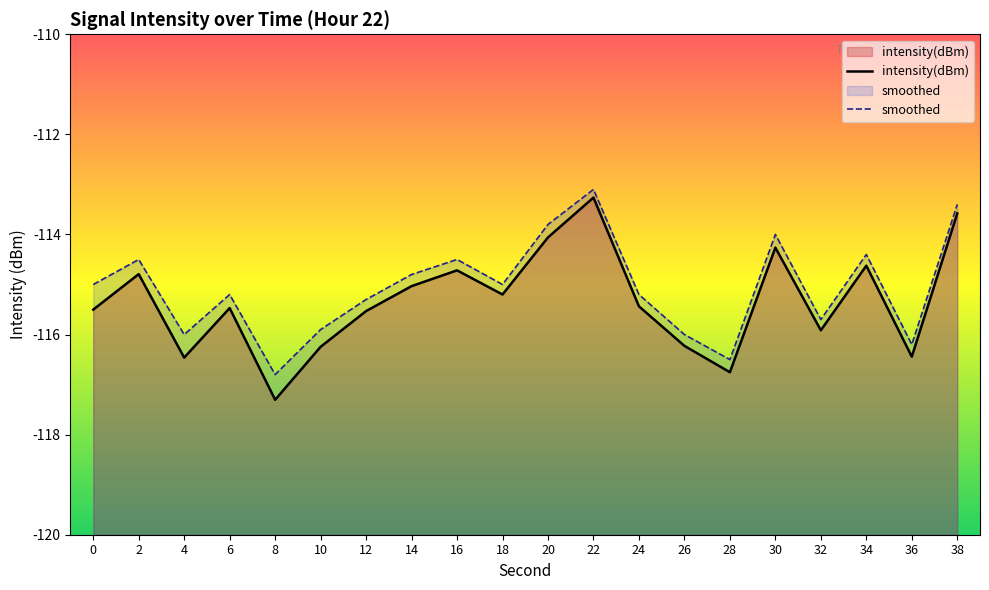

What are all the series names shown in the legend?

intensity(dBm), smoothed